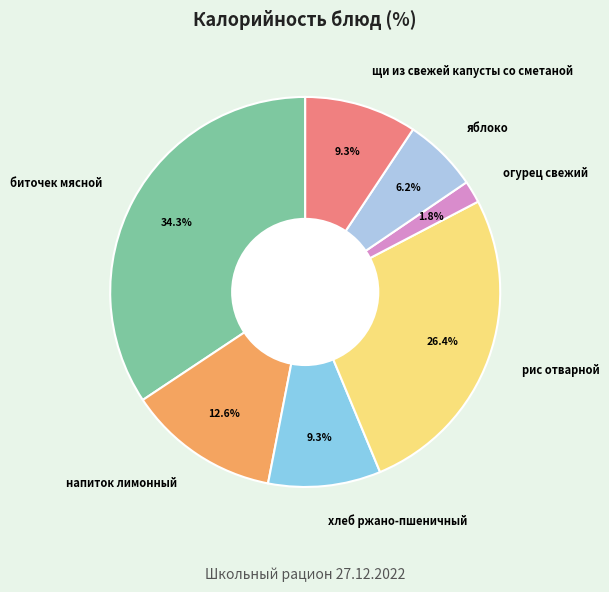

Is it true that биточек мясной is 27% of the pie?

False